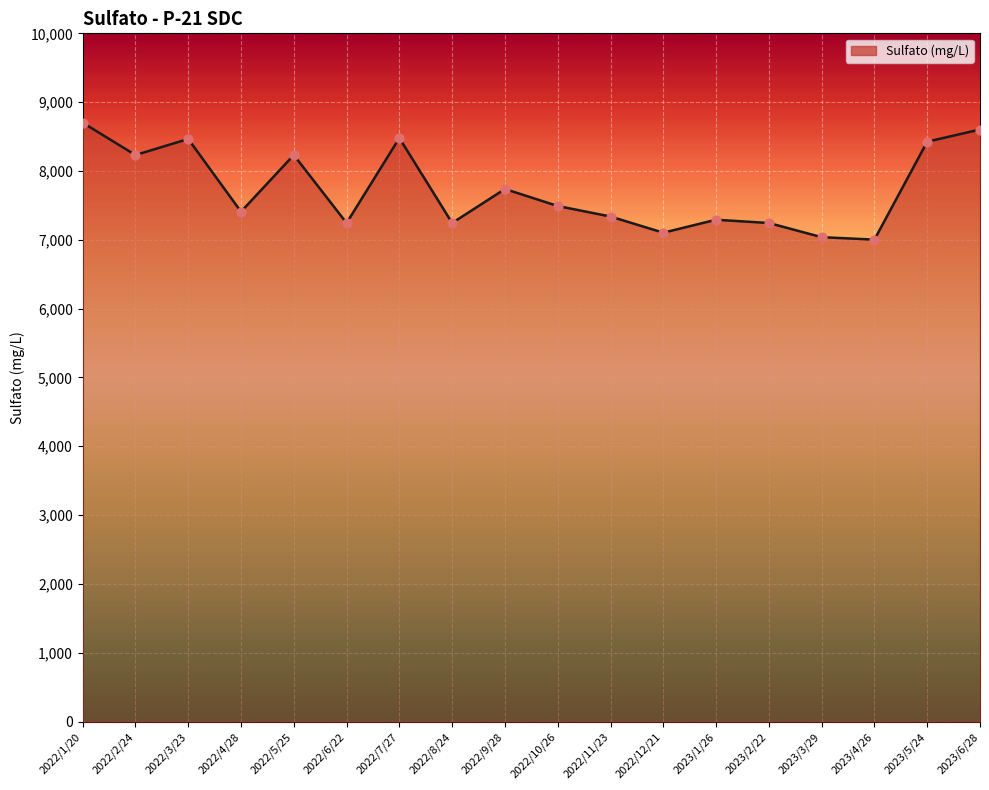

Between 2022/7/27 and 2022/12/21, which is larger?

2022/7/27